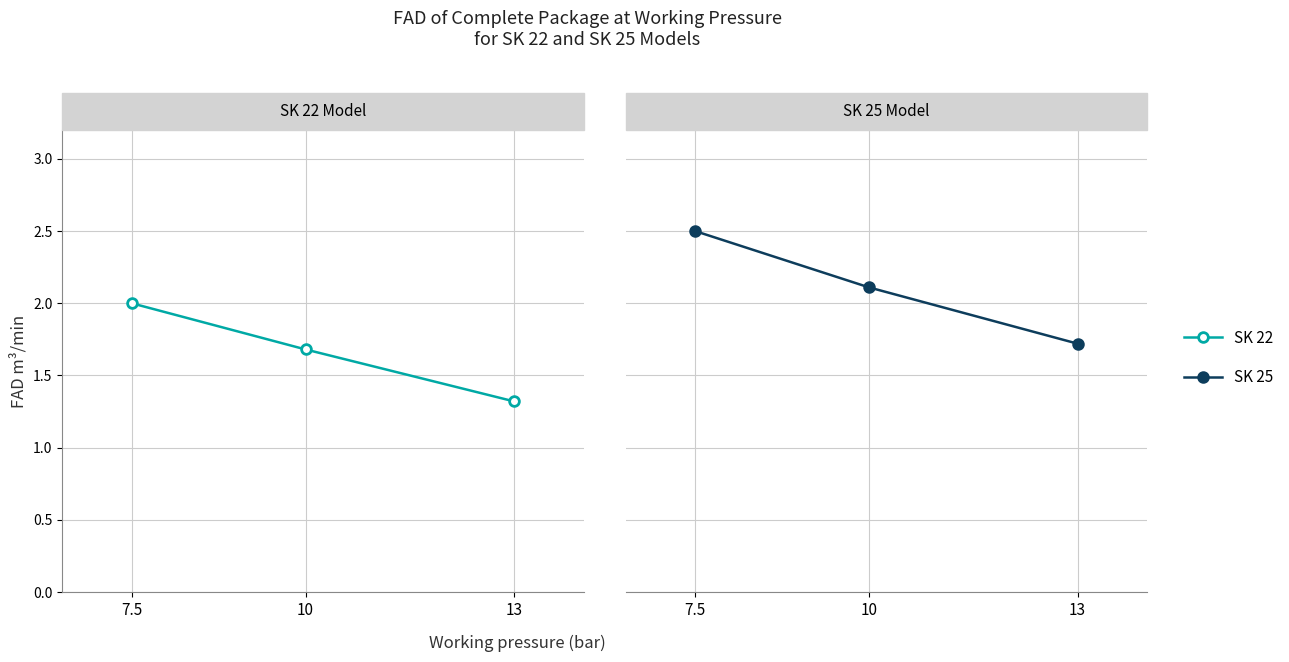

Which series has the largest range (max minus min)?

SK 25